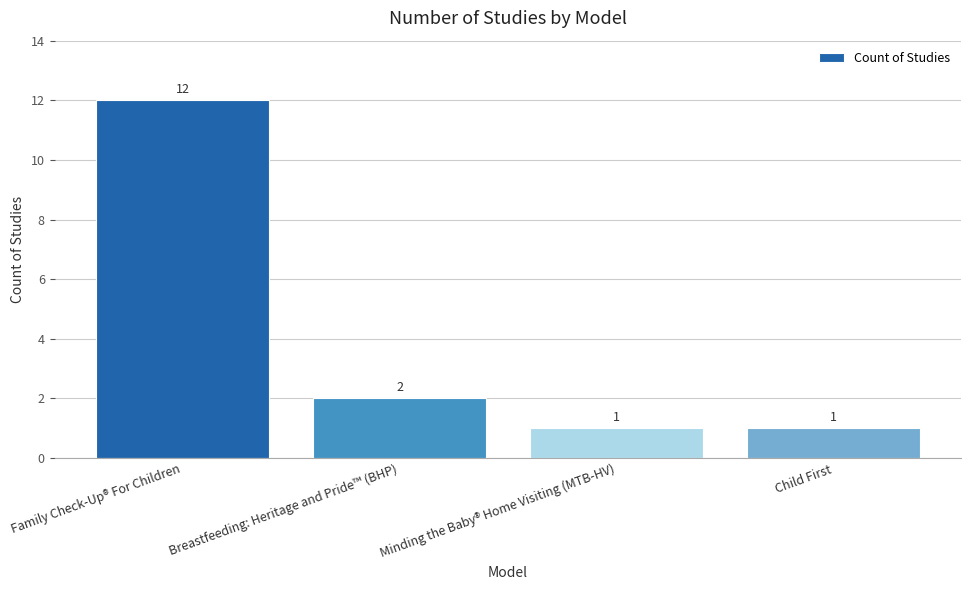

How many distinct data groups are displayed?

1